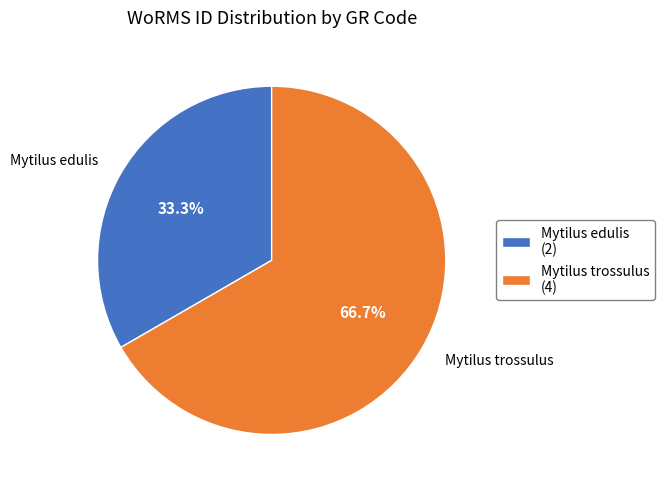

Which has a higher value, Mytilus trossulus or Mytilus edulis?

Mytilus trossulus